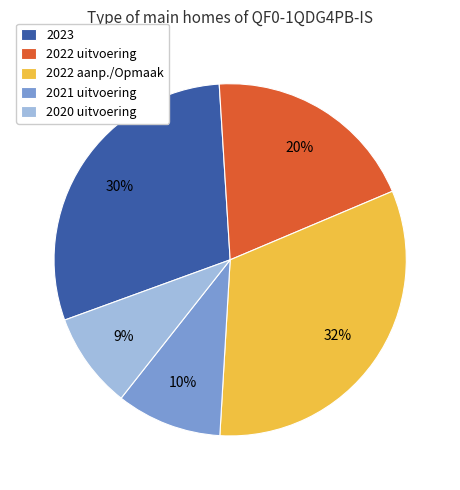

Do 2023 and 2022 aanp./Opmaak together represent more than half of the pie?

Yes